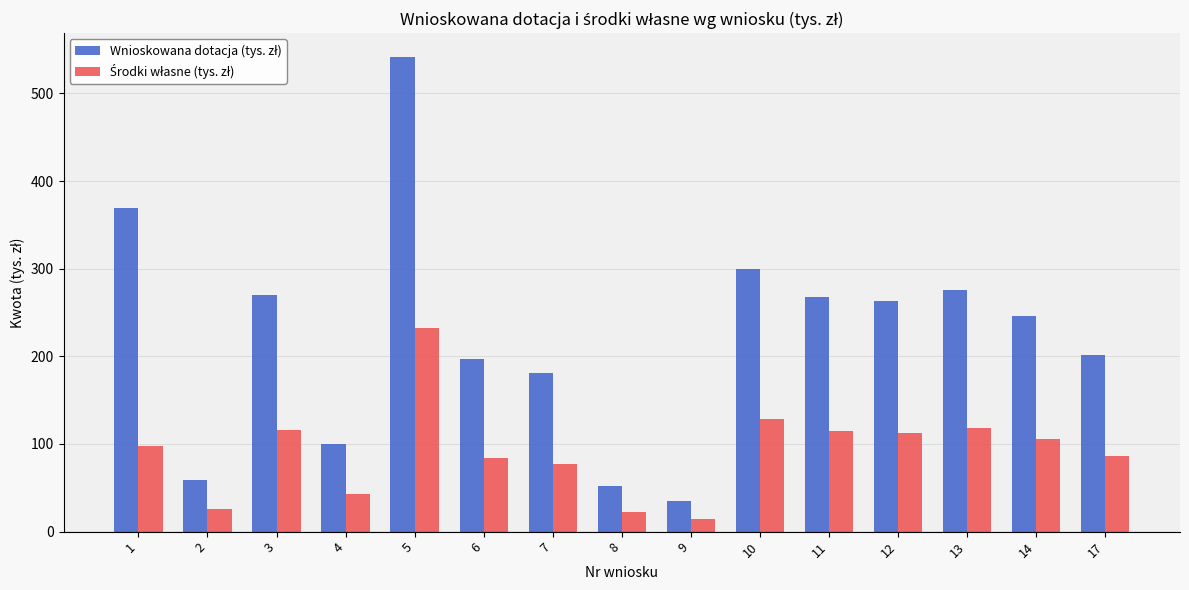

What is the difference between the highest and lowest values at 3?

154.2